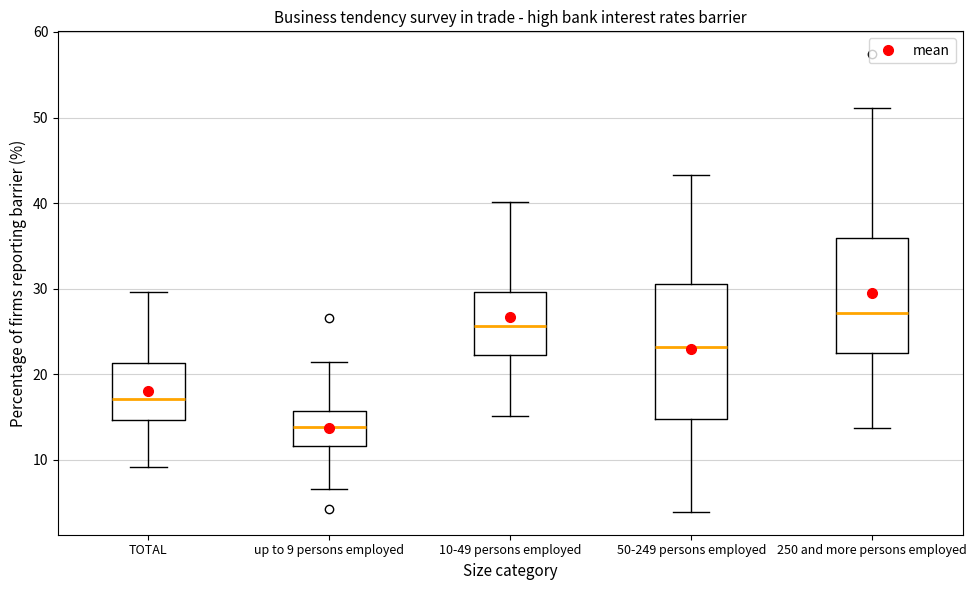

Reading left to right, transcribe this box plot: for each box, give where its median line is, the range the box spans, and where its two whiskers end, as read against the y-axis. The values are not printed on the chart, so give them approximately, as read against the axis.

TOTAL: median 17, box 15 to 21, whiskers 9 to 30
up to 9 persons employed: median 14, box 12 to 16, whiskers 7 to 21
10-49 persons employed: median 26, box 22 to 30, whiskers 15 to 40
50-249 persons employed: median 23, box 15 to 31, whiskers 4 to 43
250 and more persons employed: median 27, box 22 to 36, whiskers 14 to 51